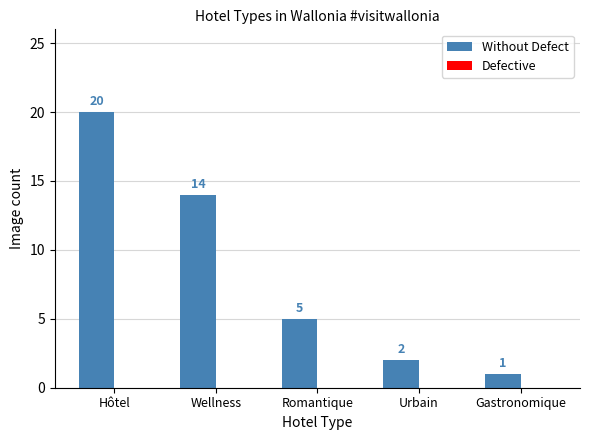

Which category has the highest value across all series?

Hôtel